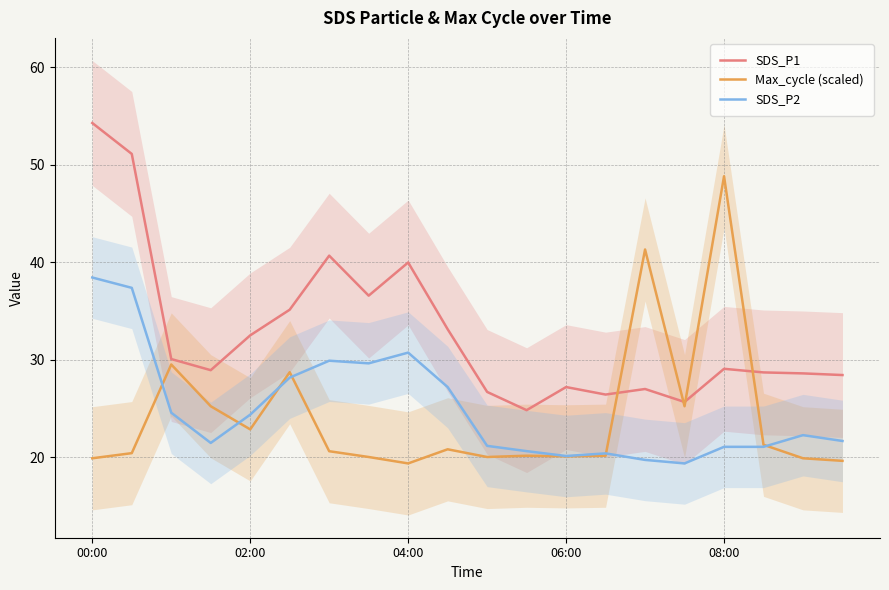

Where is SDS_P2 nearest to the value 28?

5